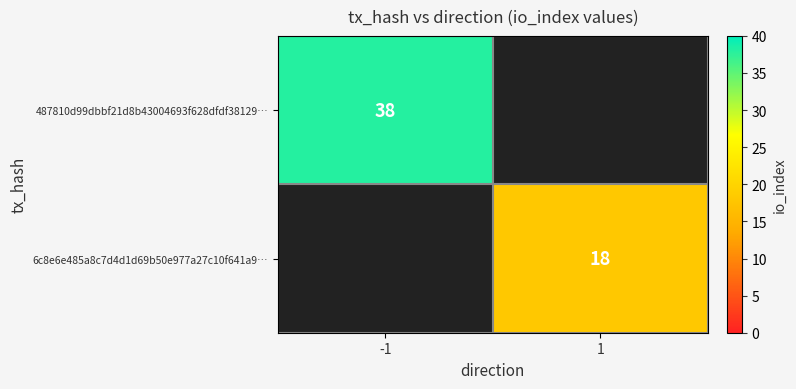

Is it true that 487810d99dbbf21d8b43004693f628dfdf38129… equals 49 at -1?

False